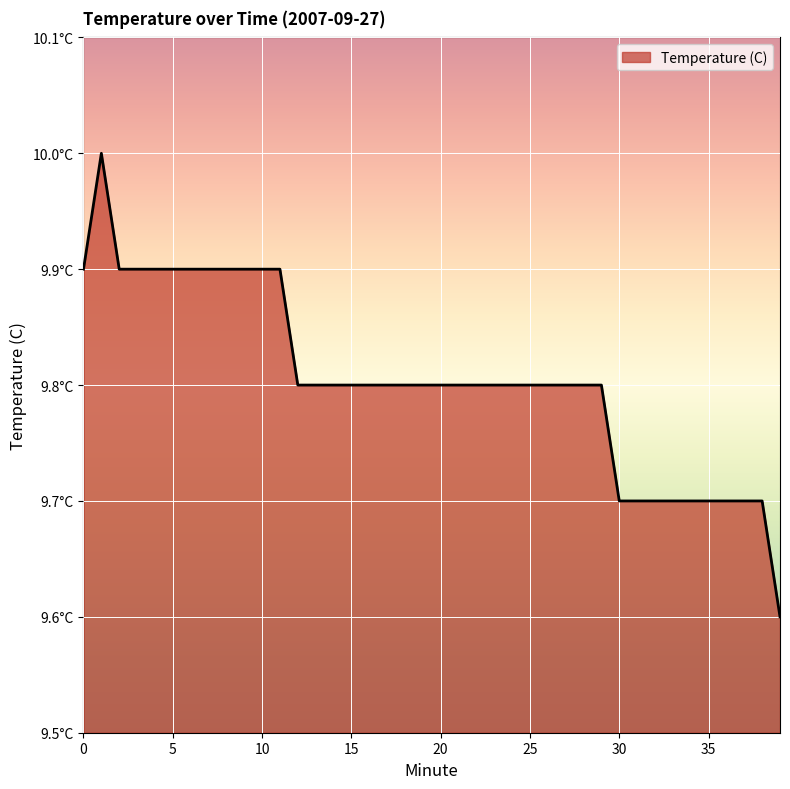

At which category does the chart reach its peak across all series?

1